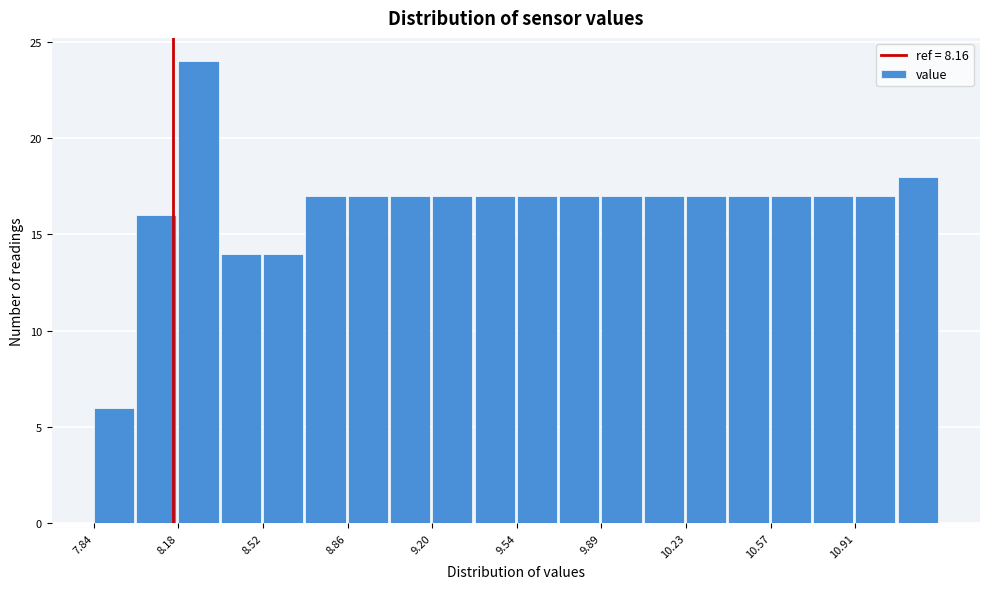

Read against the x-axis, roughly where is the centre of the tallest bar?

8.25